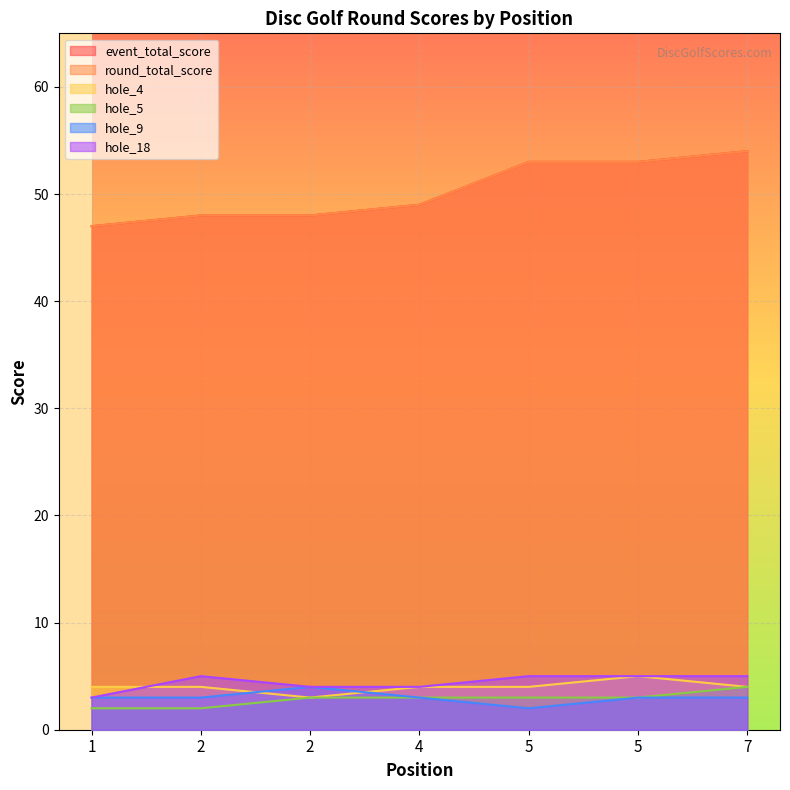

What is the average value of the hole_5 series?

3